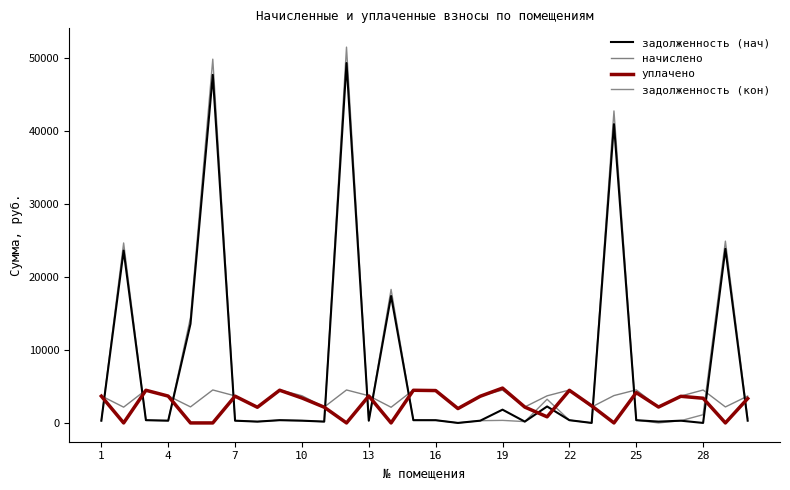

What is the average value of the задолженность (кон) series?

7883.5